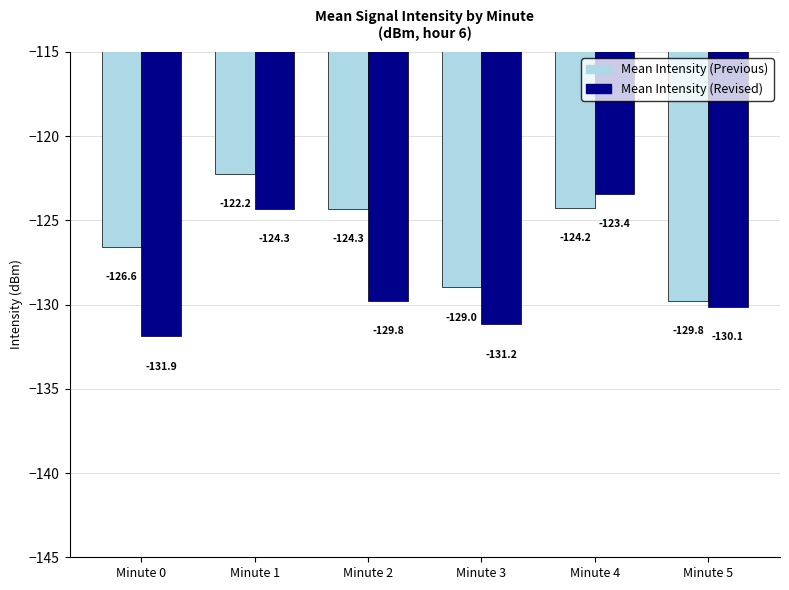

What are all the series names shown in the legend?

Mean Intensity (Previous), Mean Intensity (Revised)